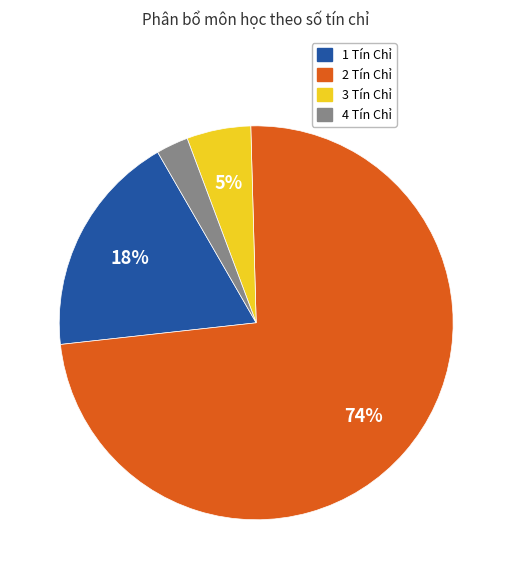

Which has a higher value, 3 Tín Chỉ or 1 Tín Chỉ?

1 Tín Chỉ